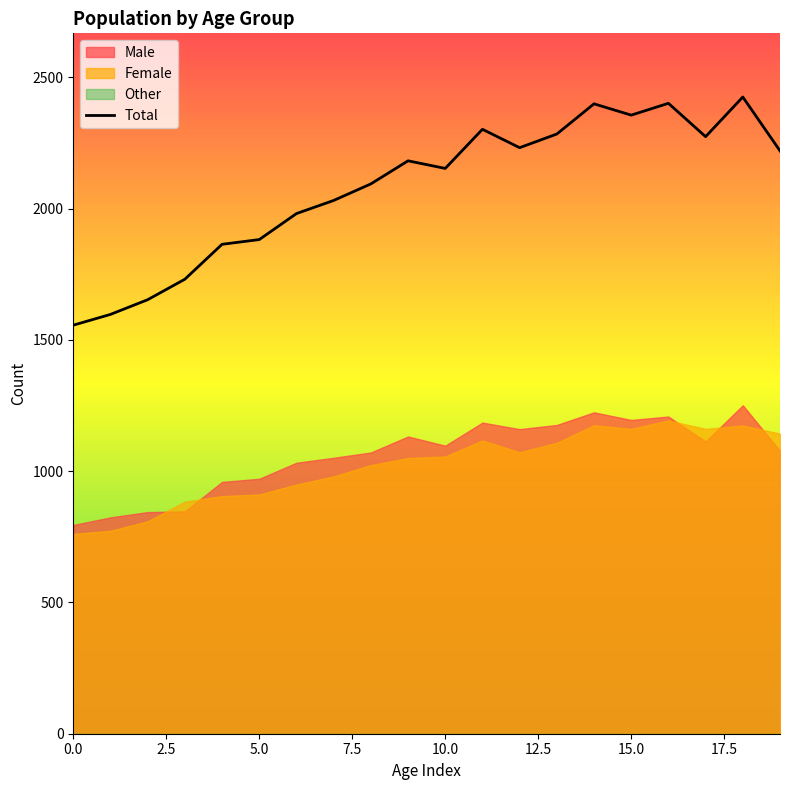

Which category has the highest value across all series?

18